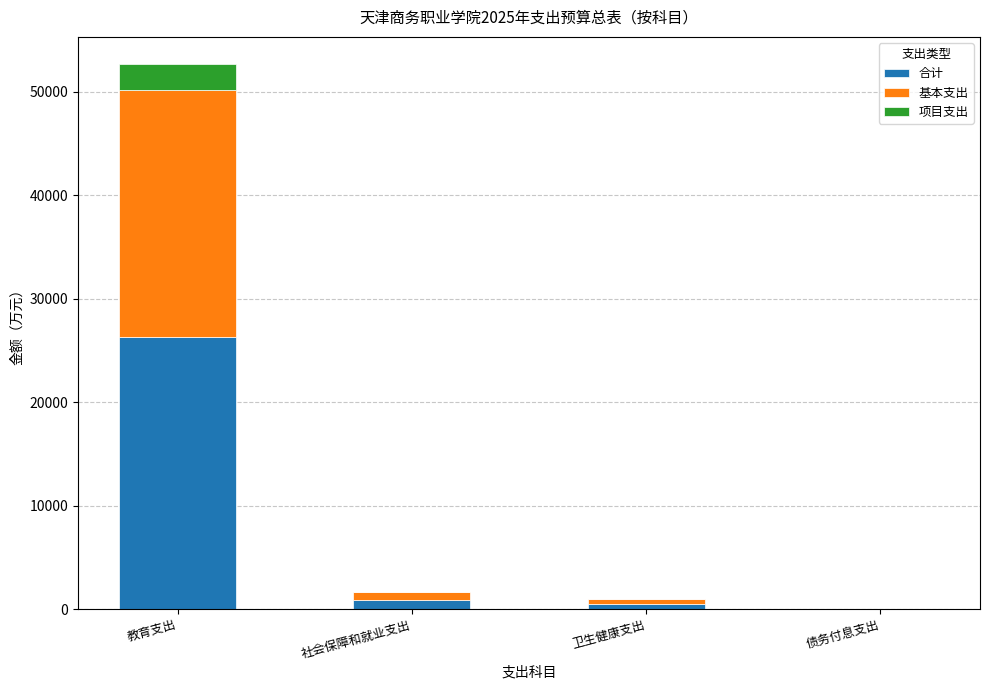

Which category has the highest value in the 合计 series?

教育支出